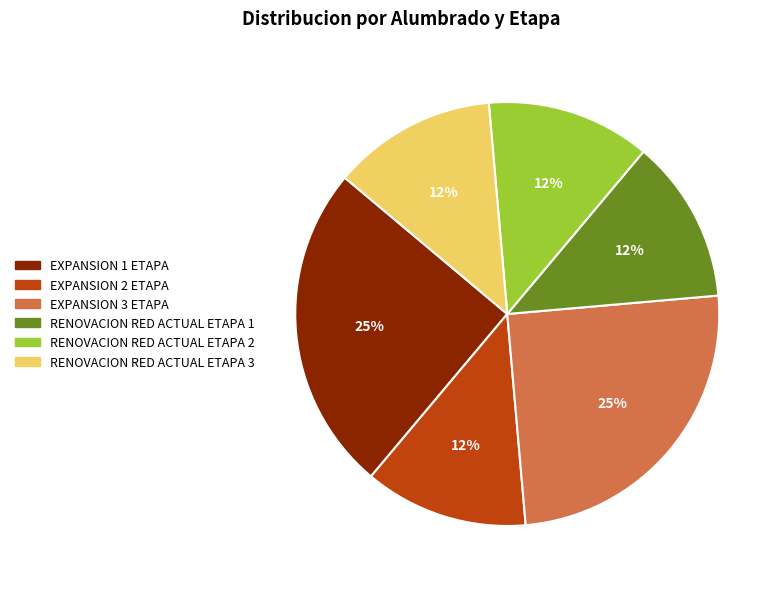

Is there a majority slice in this chart?

No